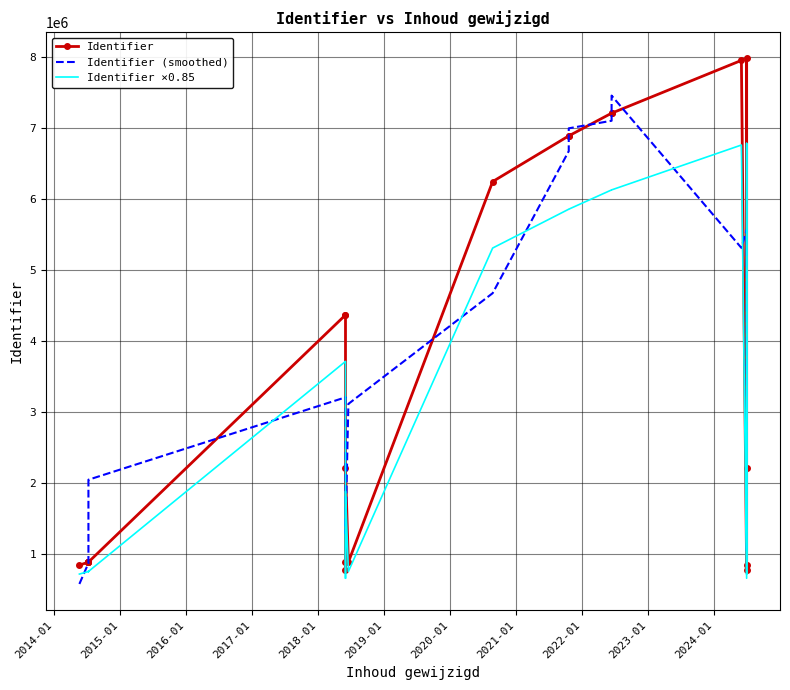

True or false: Identifier and Identifier (smoothed) cross at least once.

True